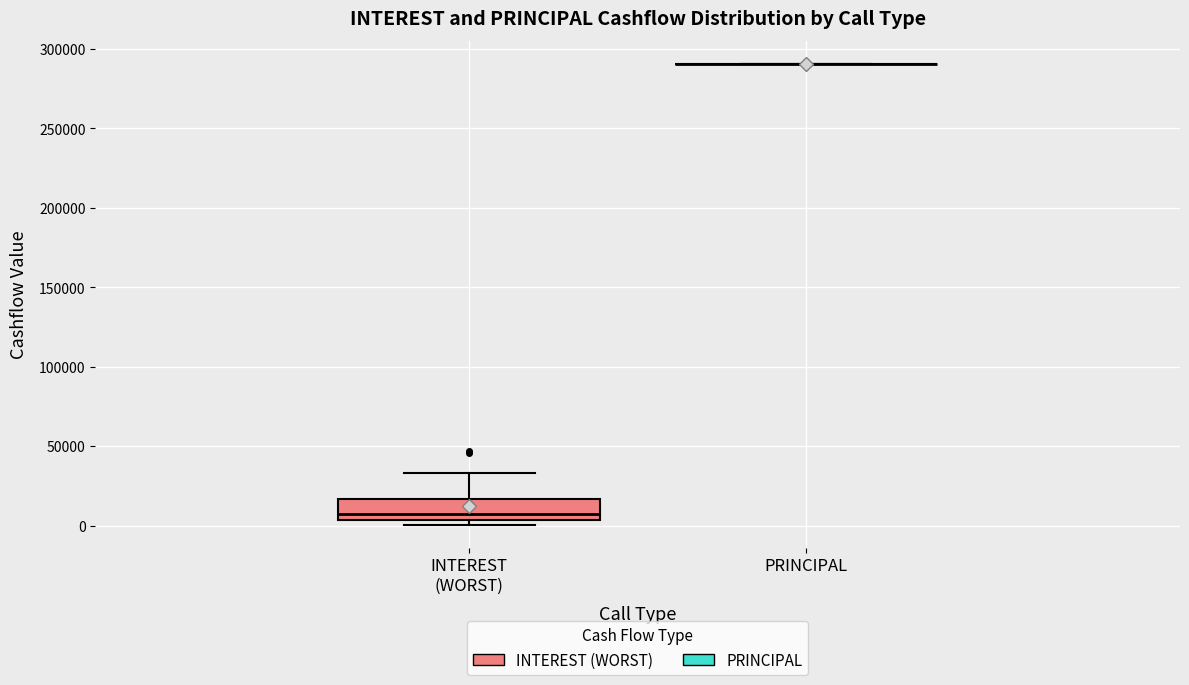

Reading left to right, read every box against the y-axis: the position of its median line, the range the box covers, and the ends of its whiskers. The values are not printed on the chart, so give them approximately, as read against the axis.

INTEREST (WORST): median 5000 (just above the box's lower edge), box 5000 to 15000, whiskers 0 to 35000
PRINCIPAL: box collapsed to a line at 290000, whiskers 290000 to 290000